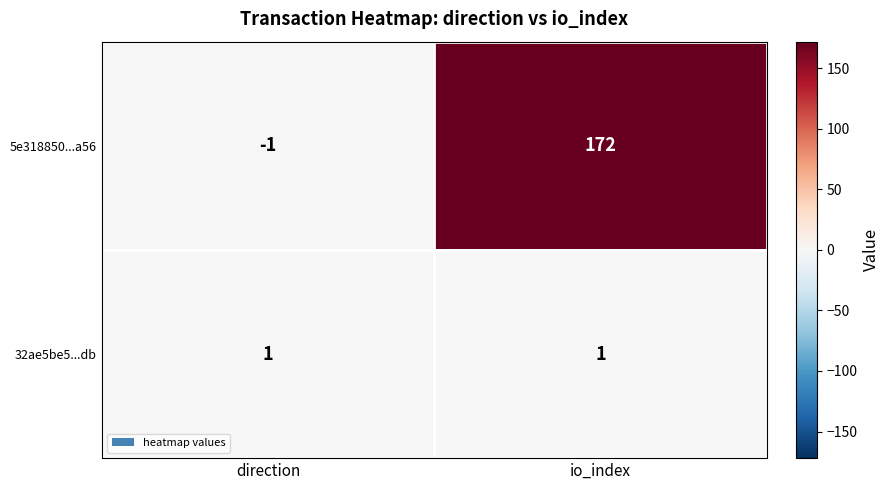

List the series in order of their peak value, lowest first.

32ae5be5...db, 5e318850...a56